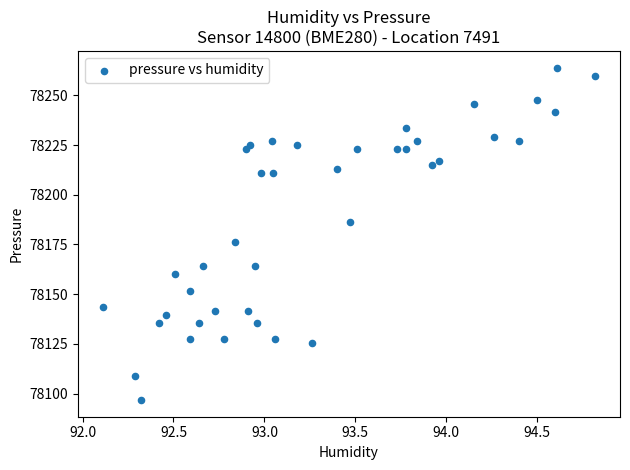

What is the range of X values (max minus min)?

2.7